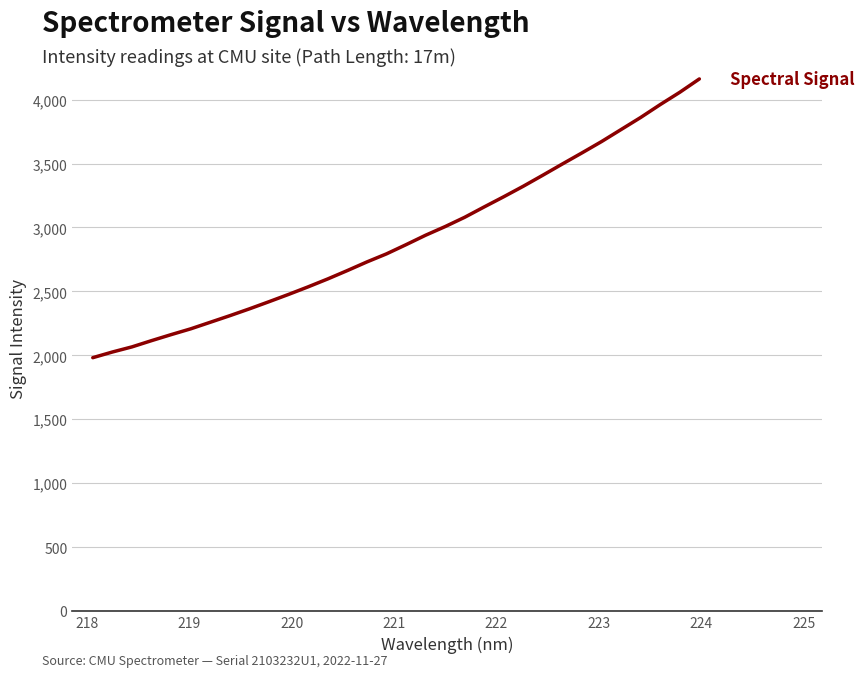

What is the greatest value displayed?

4162.0